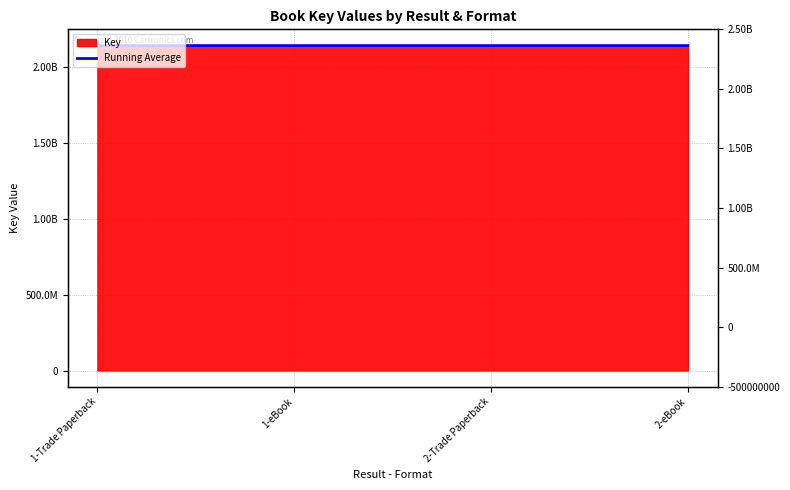

Rank the categories by value from highest to lowest.

2-eBook, 2-Trade Paperback, 1-Trade Paperback, 1-eBook